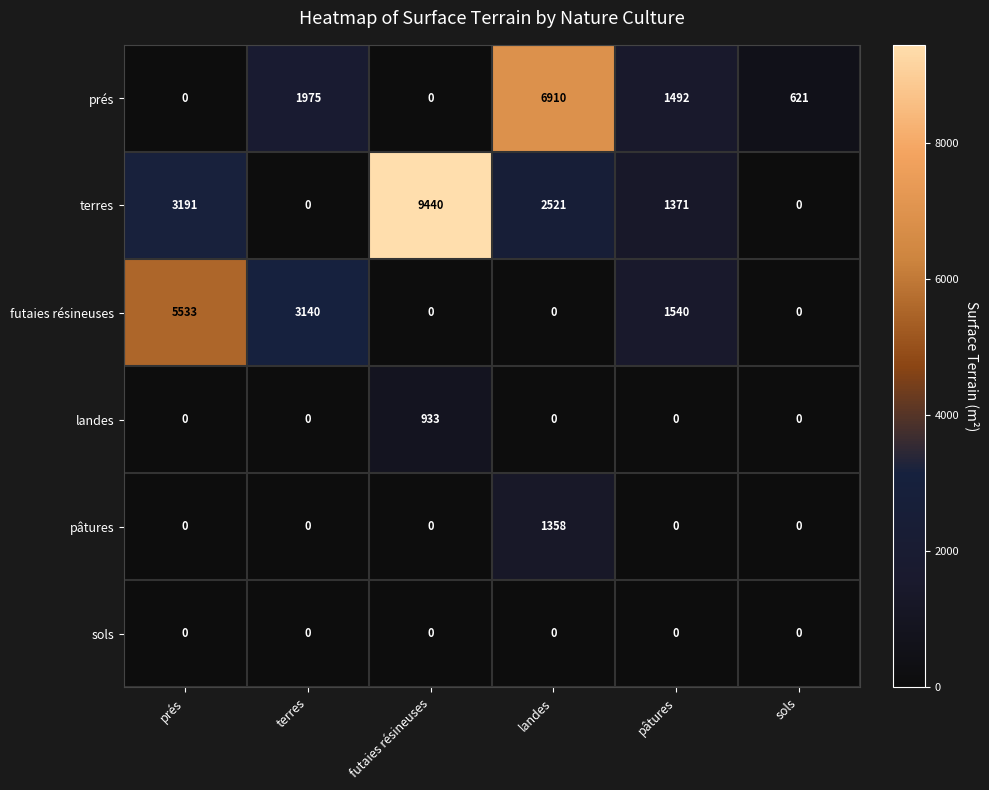

Between landes and pâtures, which series saw the biggest shift?

prés